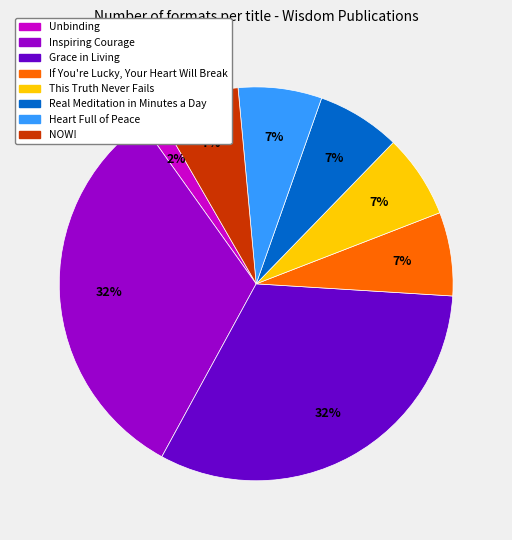

To the nearest percent, what is the combined percentage of Unbinding and Inspiring Courage?

34%